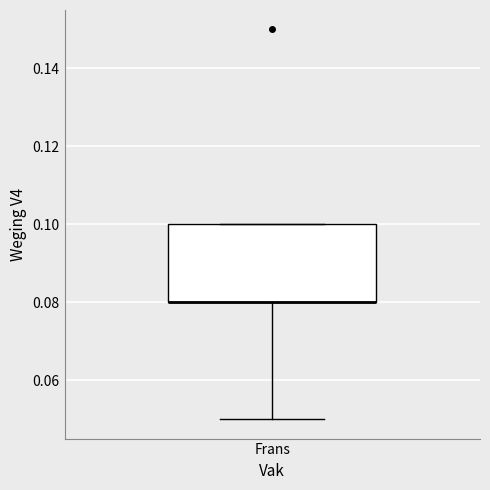

Transcribe this box plot: give where the median line is, the range the box spans, and where the two whiskers end, as read against the y-axis. The values are not printed on the chart, so give them approximately, as read against the axis.

median 0.08 (drawn on the box's lower edge), box 0.08 to 0.10, whiskers 0.05 to 0.10